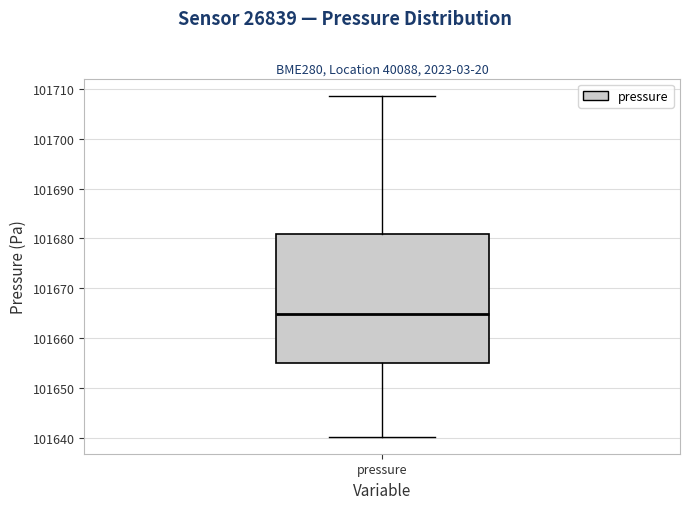

Read this box plot against the y-axis: the position of the median line, the range covered by the box, and the ends of both whiskers. The values are not printed on the chart, so give them approximately, as read against the axis.

median 101665, box 101655 to 101681, whiskers 101640 to 101709